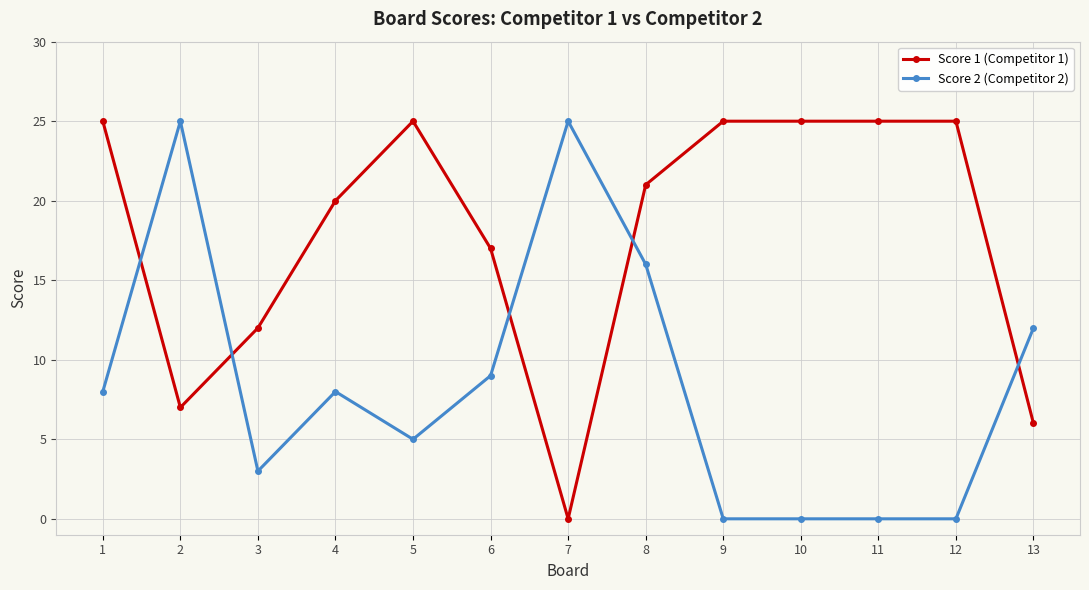

At which category is the sum across all series the highest?

8